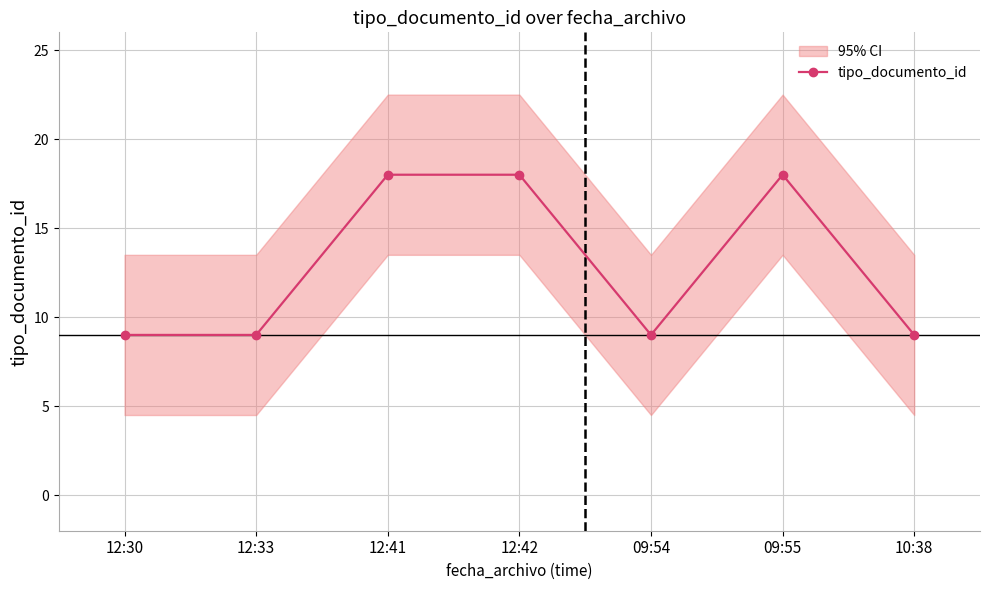

How many distinct data groups are displayed?

1